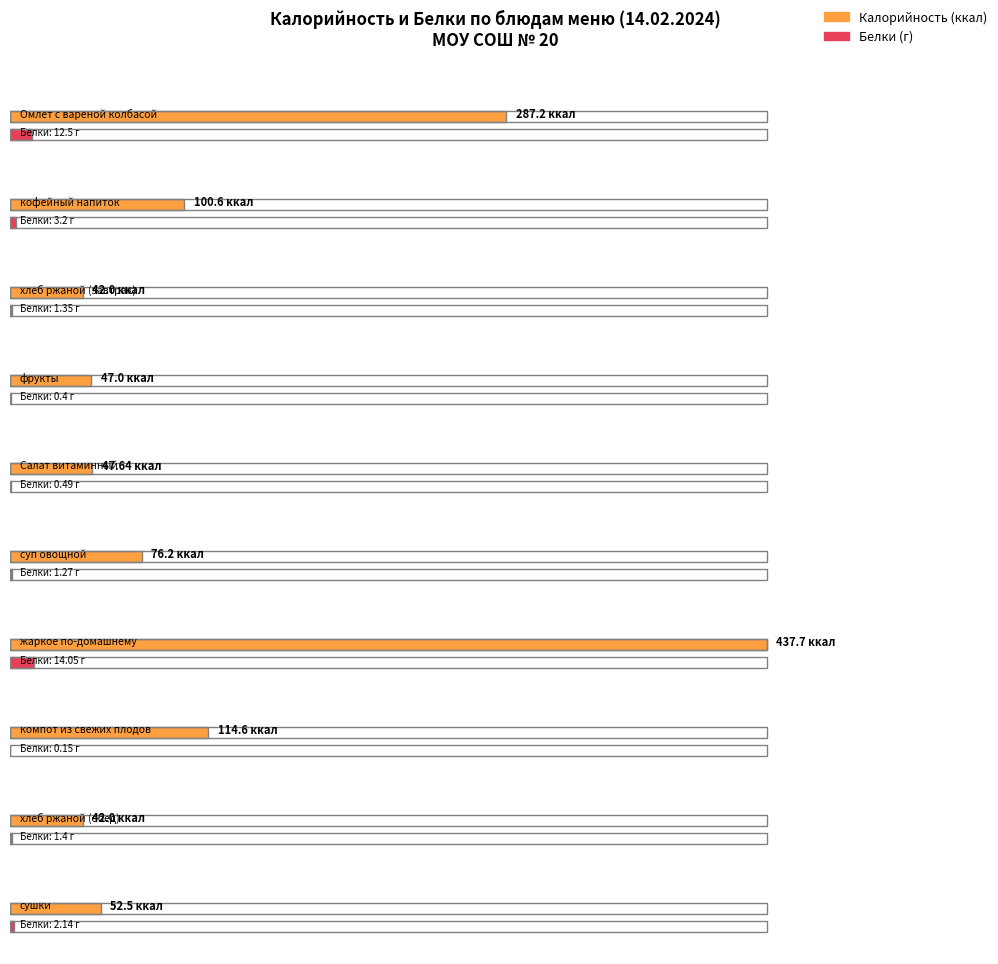

At which category is the sum across all series the highest?

жаркое по-домашнему